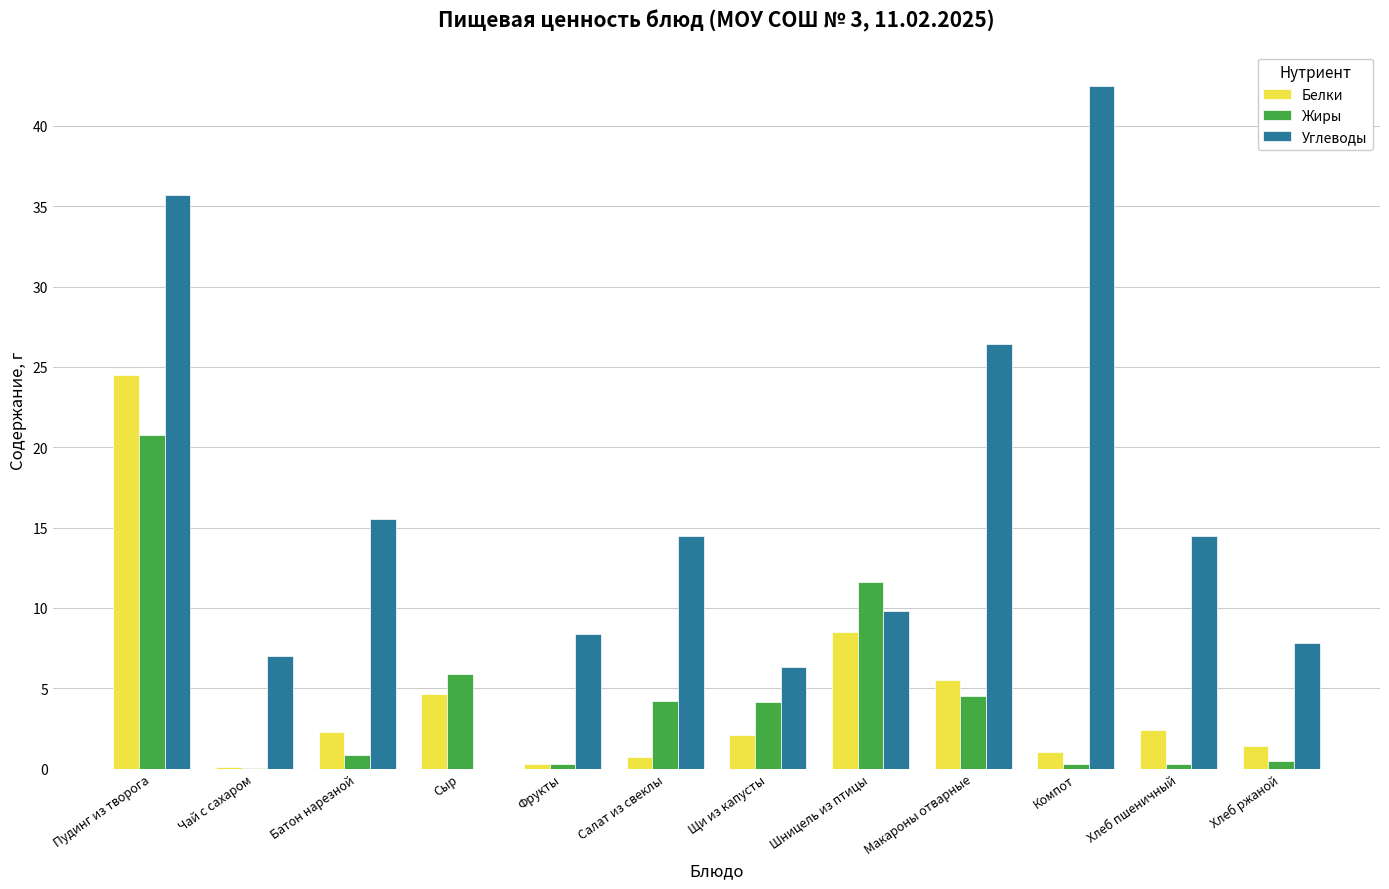

Between Шницель из птицы and Хлеб ржаной, which series saw the biggest shift?

Жиры